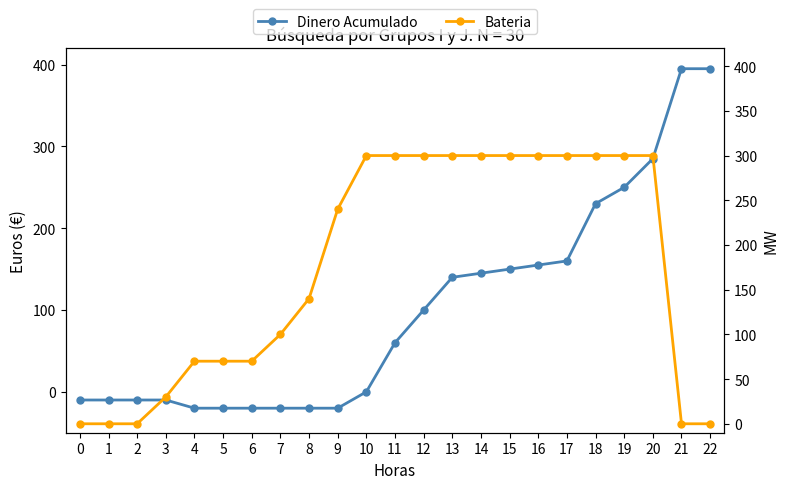

How many lines are shown in the chart?

2